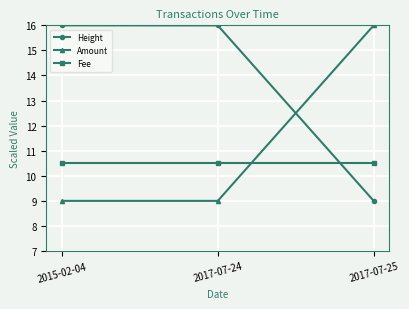

How many values in the Height series are below 15?

1